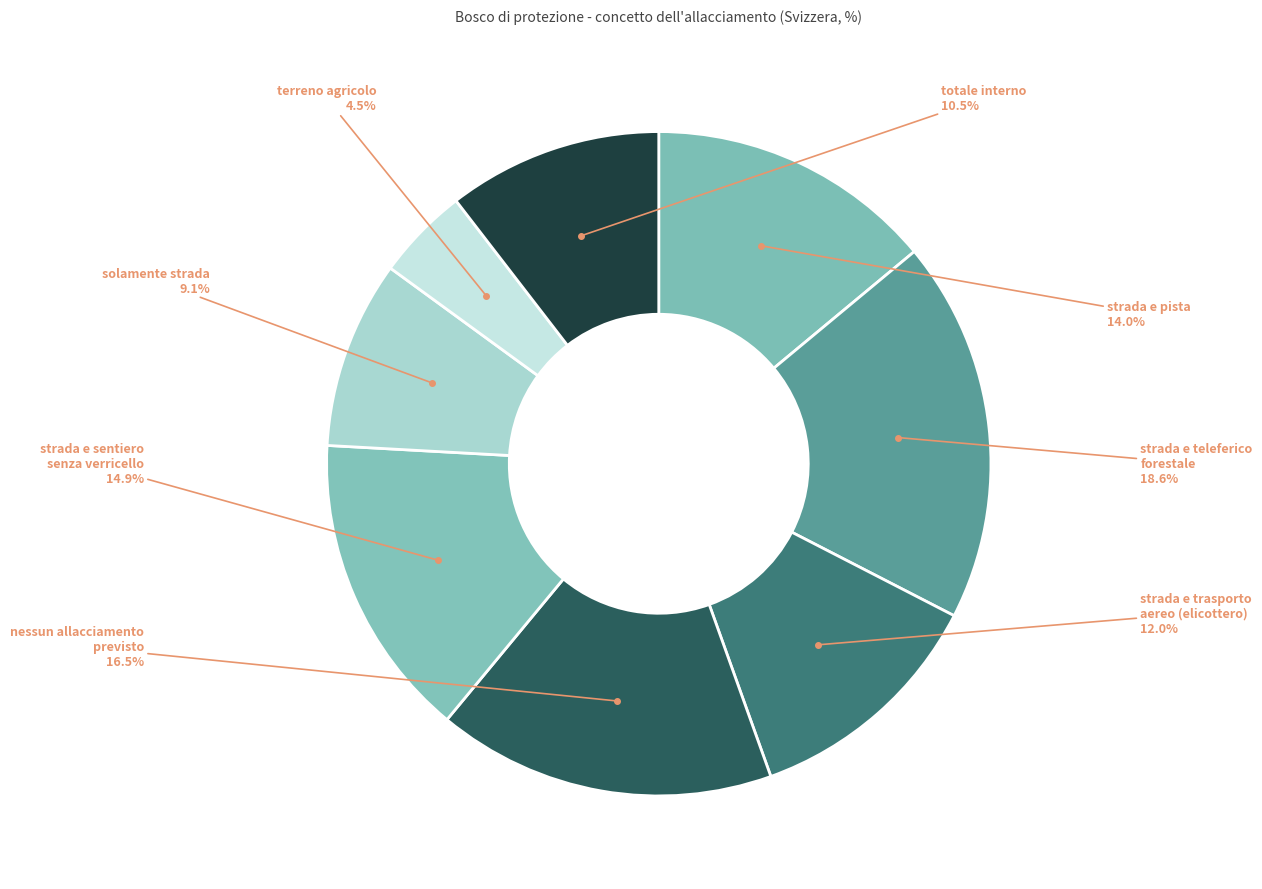

How many segments does this pie chart have?

8